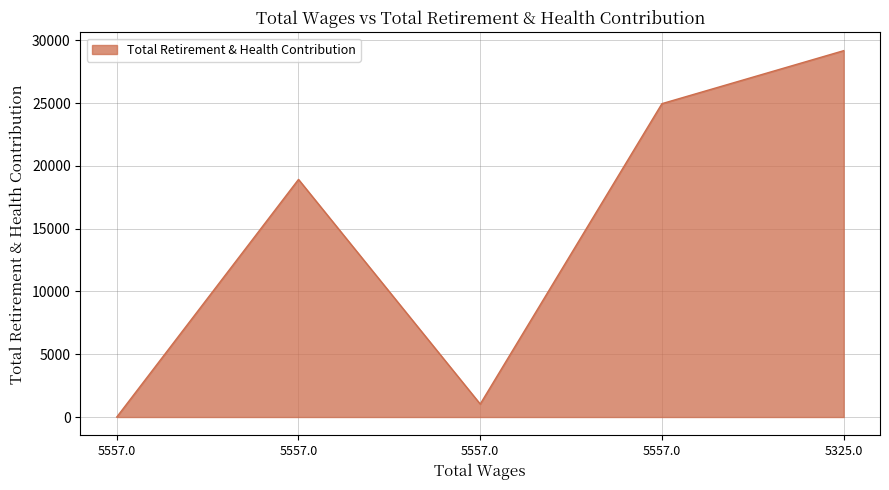

Does the chart have visible grid lines?

Yes